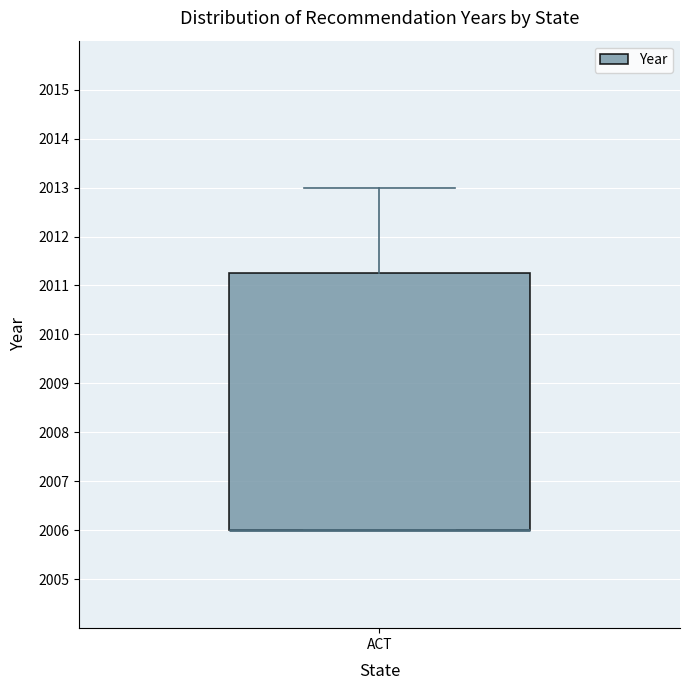

Transcribe this box plot: give where the median line is, the range the box spans, and where the two whiskers end, as read against the y-axis. The values are not printed on the chart, so give them approximately, as read against the axis.

median 2006.0 (drawn on the box's lower edge), box 2006.0 to 2011.3, whiskers 2006.0 to 2013.0